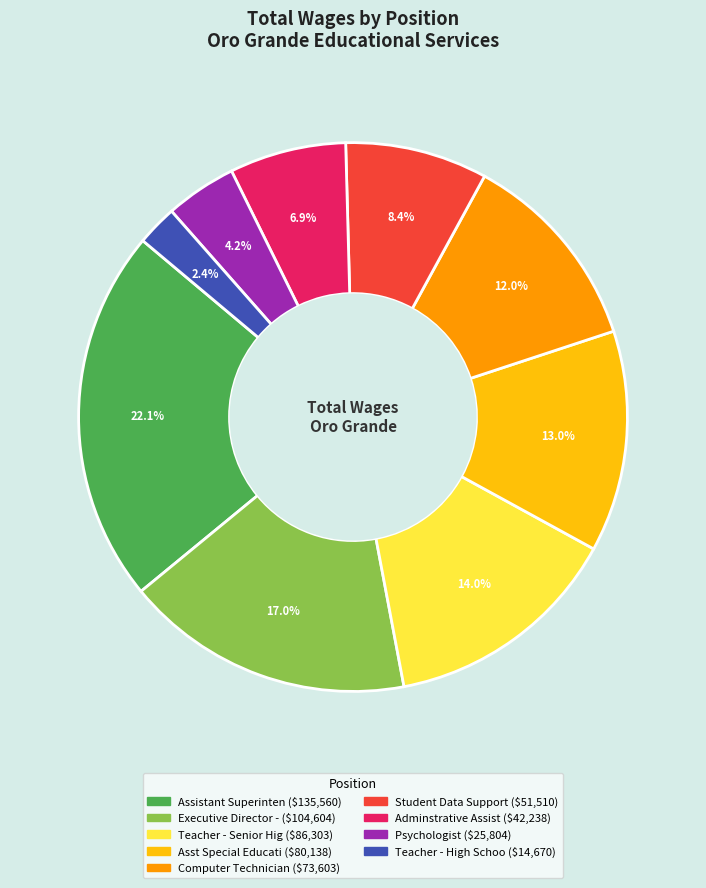

Approximately how many times larger is the value at Teacher - Senior Hig compared to Student Data Support?

1.7